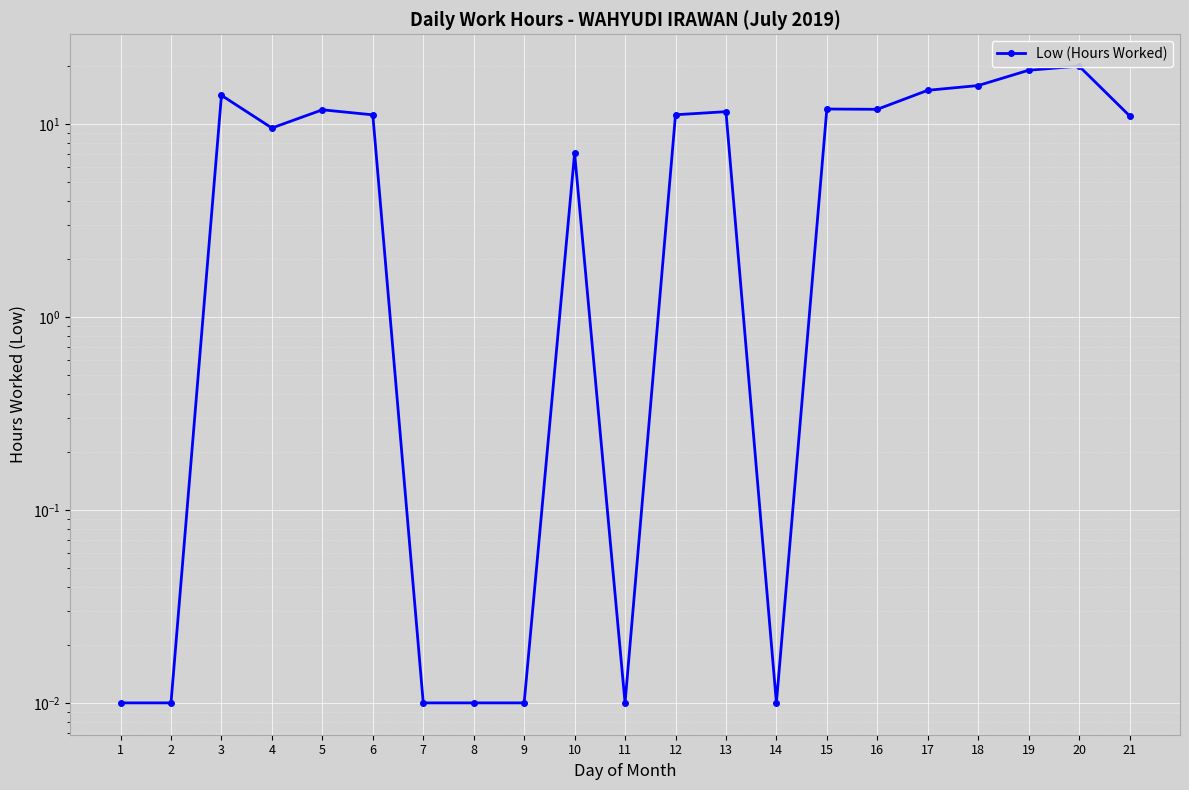

Rank the categories by value from lowest to highest.

1, 2, 7, 8, 9, 11, 14, 10, 4, 21, 6, 12, 13, 5, 16, 15, 3, 17, 18, 19, 20